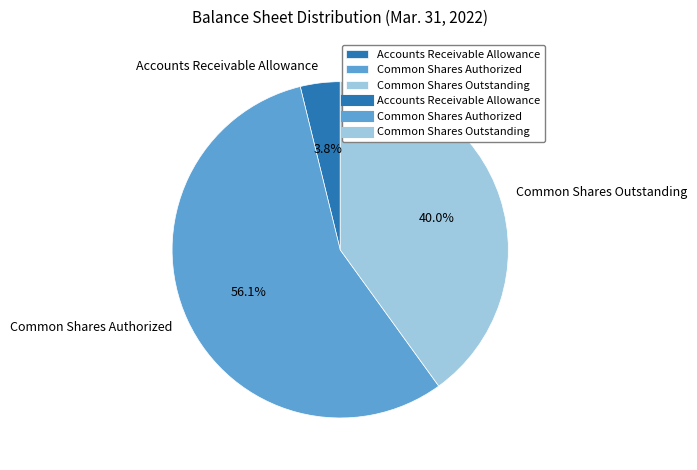

Approximately how many times larger is the value at Common Shares Outstanding compared to Accounts Receivable Allowance?

10.5